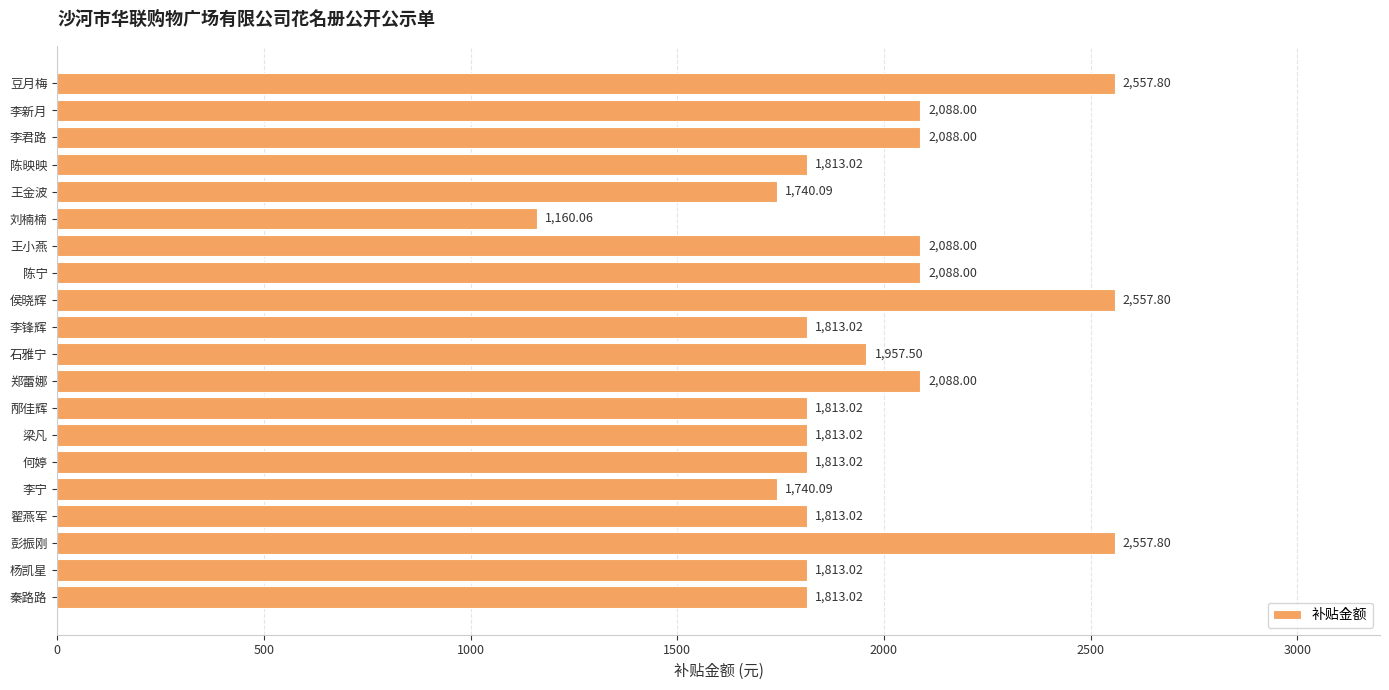

What is the change in value from 李新月 to 陈映映?

-275.0